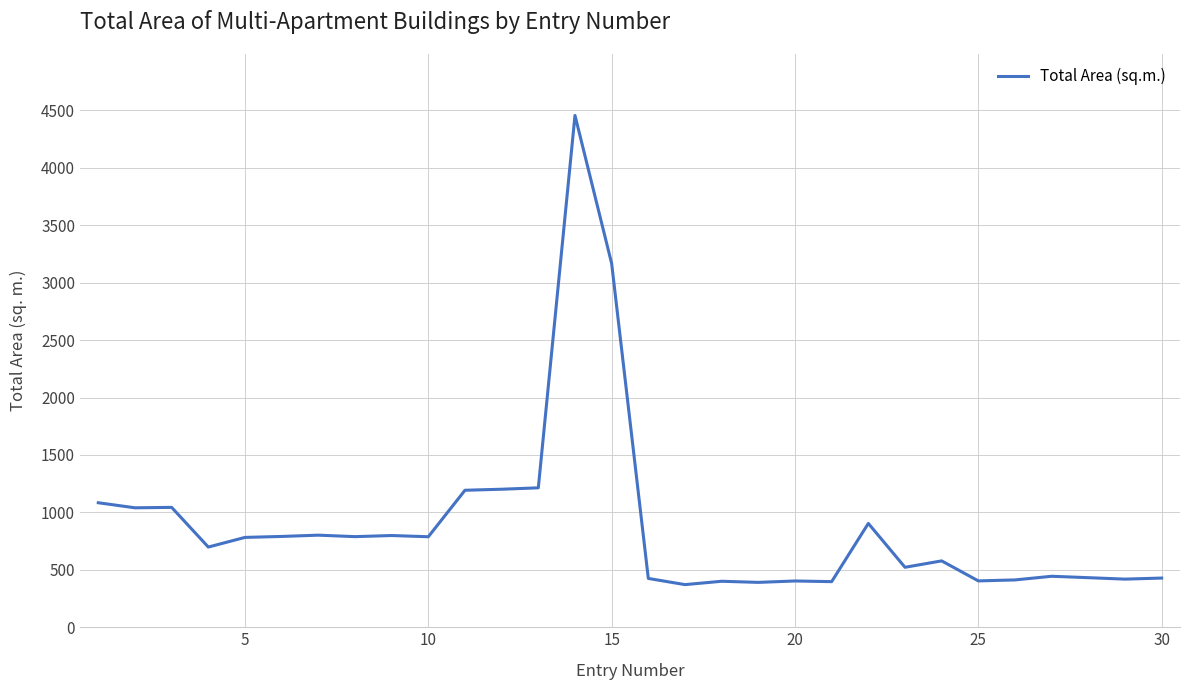

How many categories are shown in the chart?

30